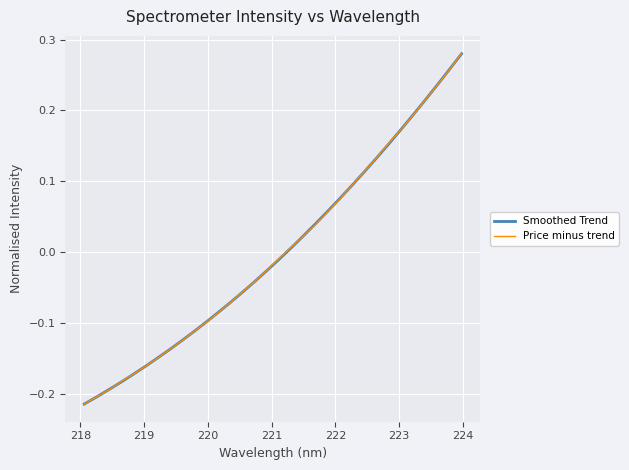

Which series has the widest spread of values?

Price minus trend